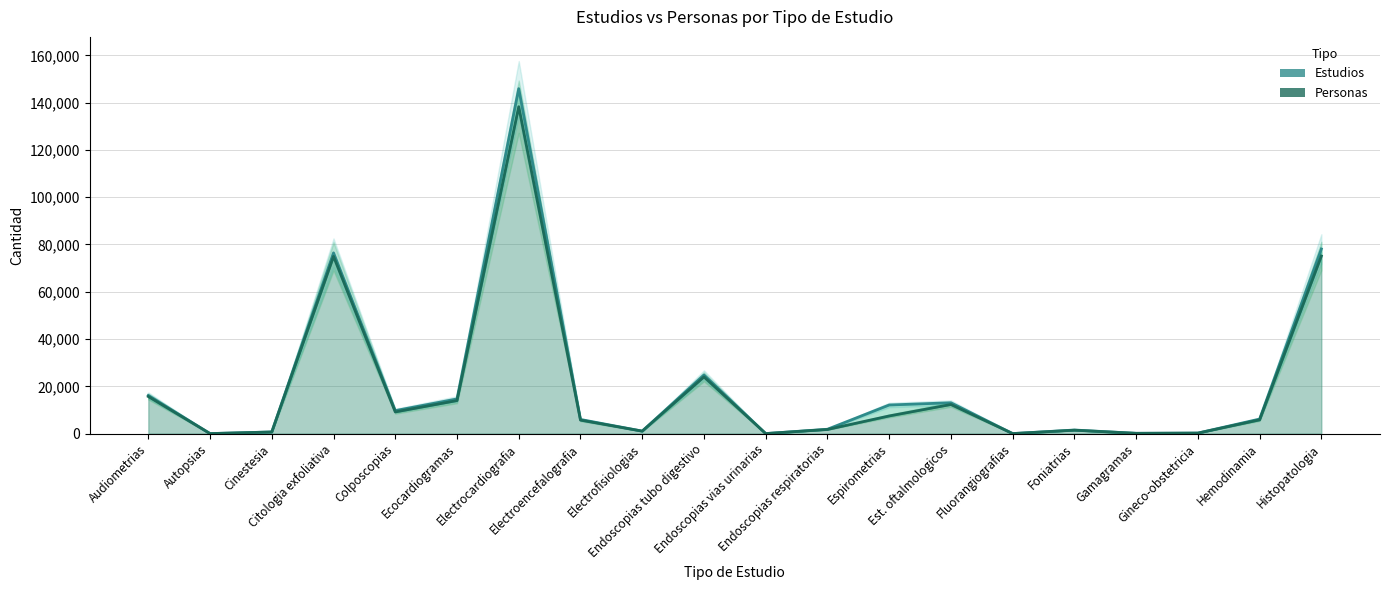

True or false: Personas and Estudios intersect in this chart.

False